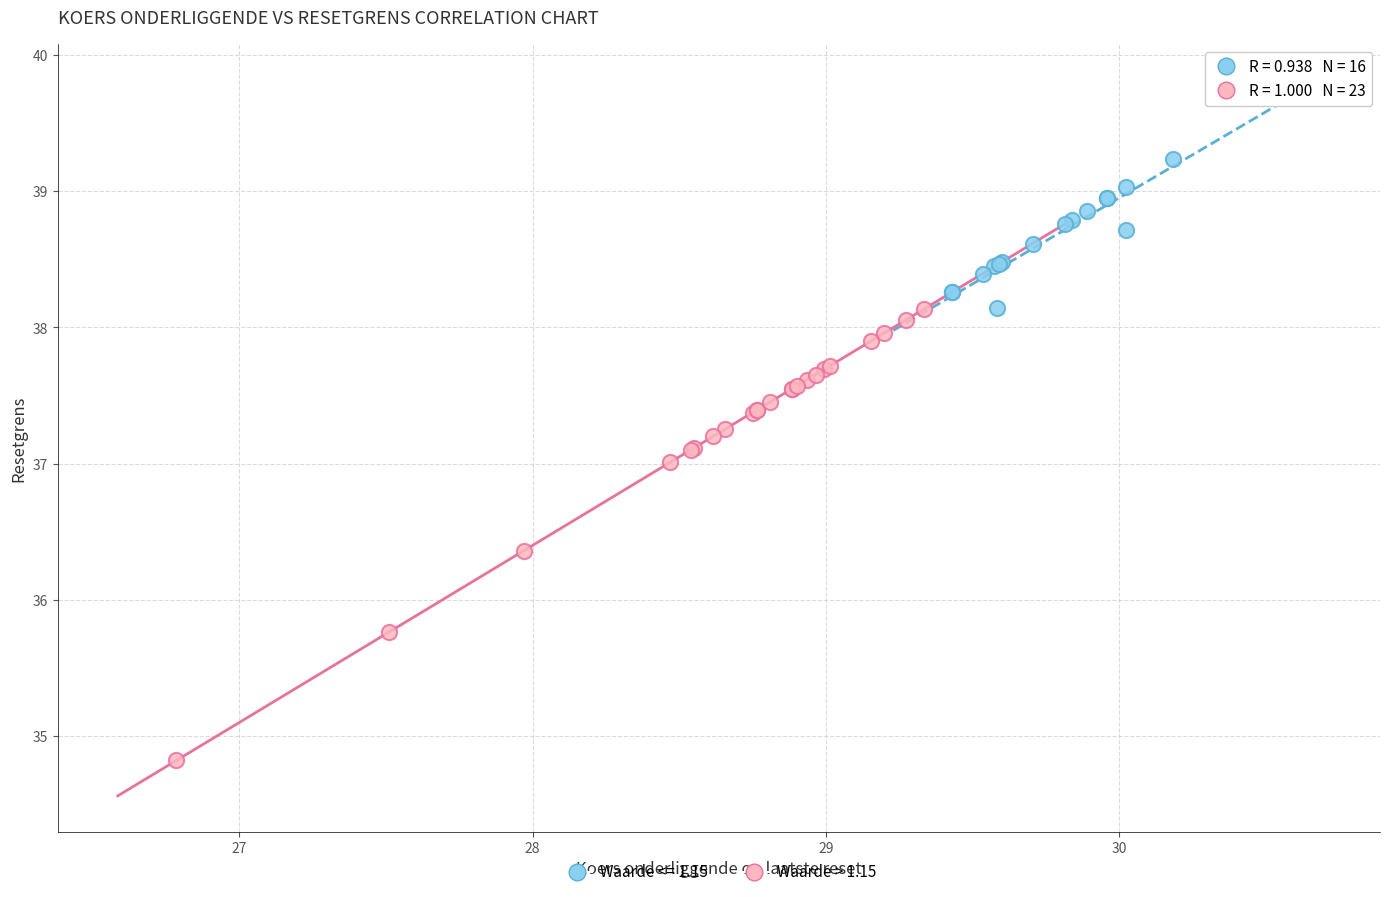

Which series has the widest spread of Y values?

Waarde > 1.15